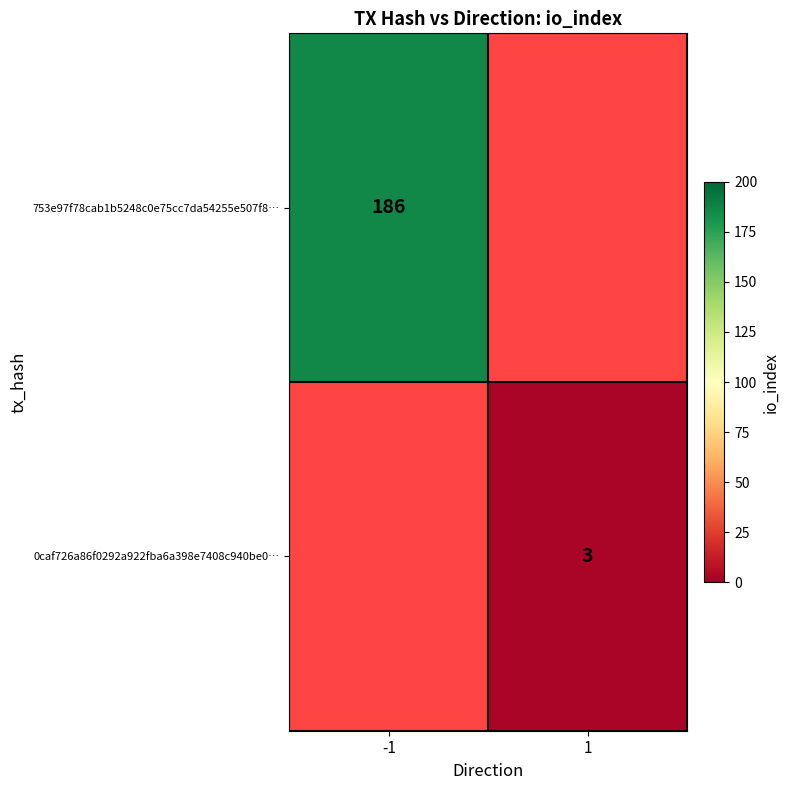

True or false: 0caf726a86f0292a922fba6a398e7408c940be0… has a value of 5 at 1.

False